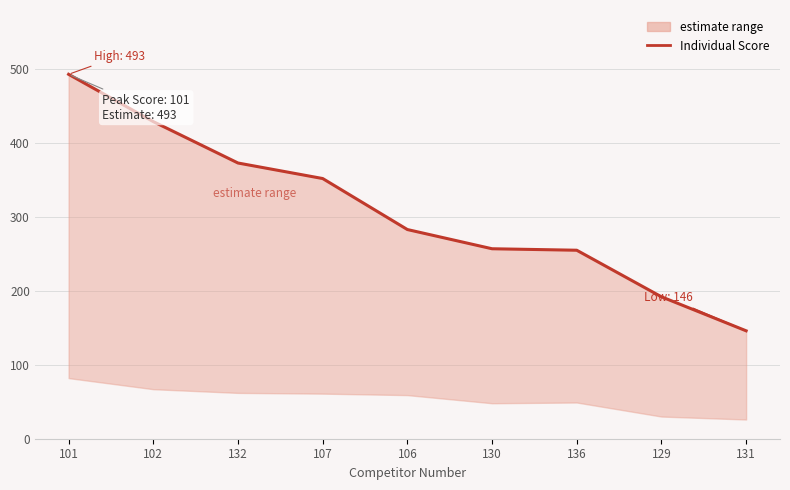

How many lines are shown in the chart?

1